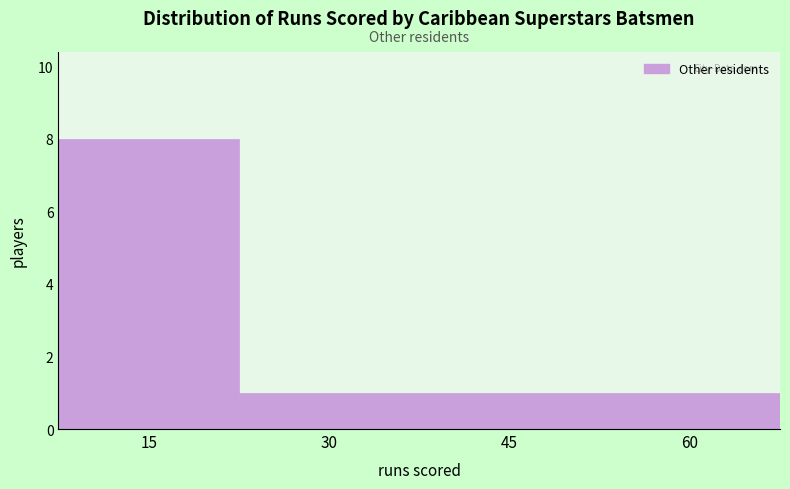

Reading left to right, transcribe all the data shown in this chart.

15=8	30=1	45=1	60=1